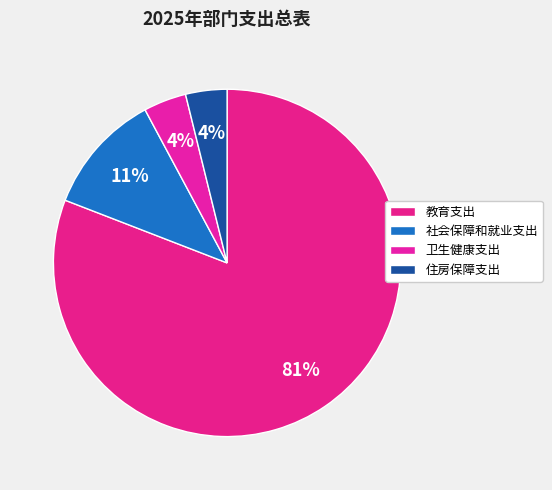

To the nearest percent, what is the combined percentage of 住房保障支出 and 社会保障和就业支出?

15%